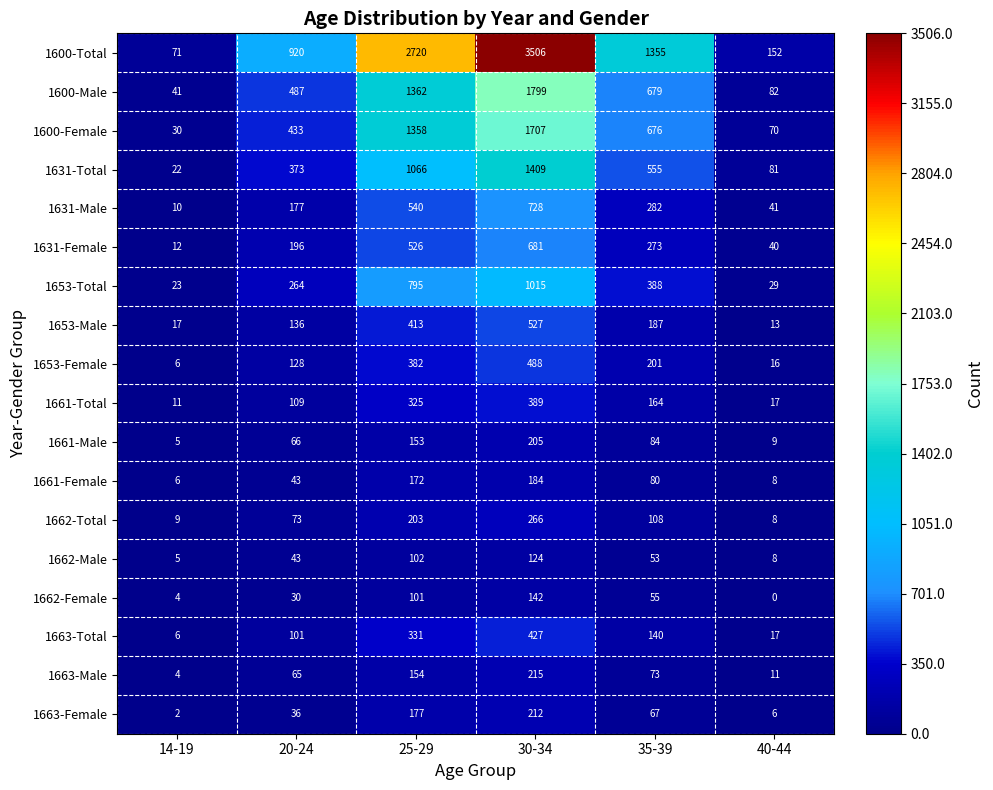

What is the difference between the second highest and second lowest values in the 1663-Total series?

314